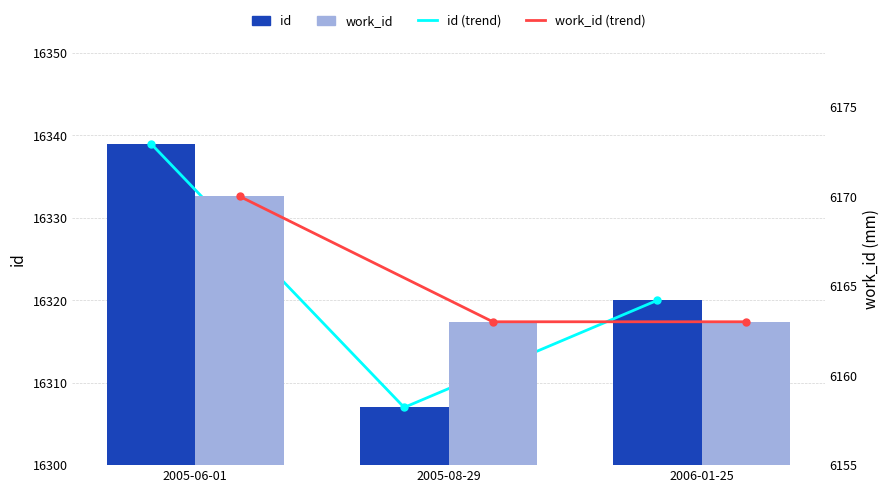

Which series changed the most between 2005-06-01 and 2006-01-25?

id (line)